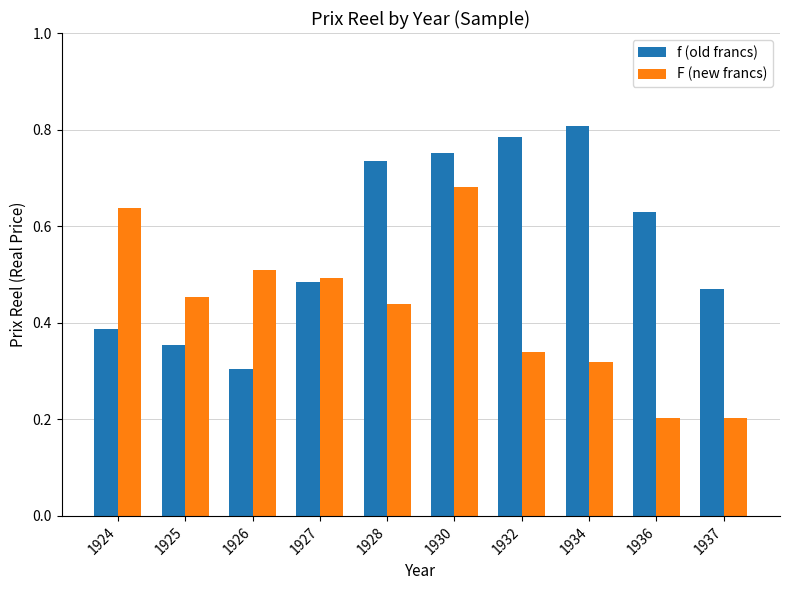

Which series changed the most between 1932 and 1937?

f (old francs)